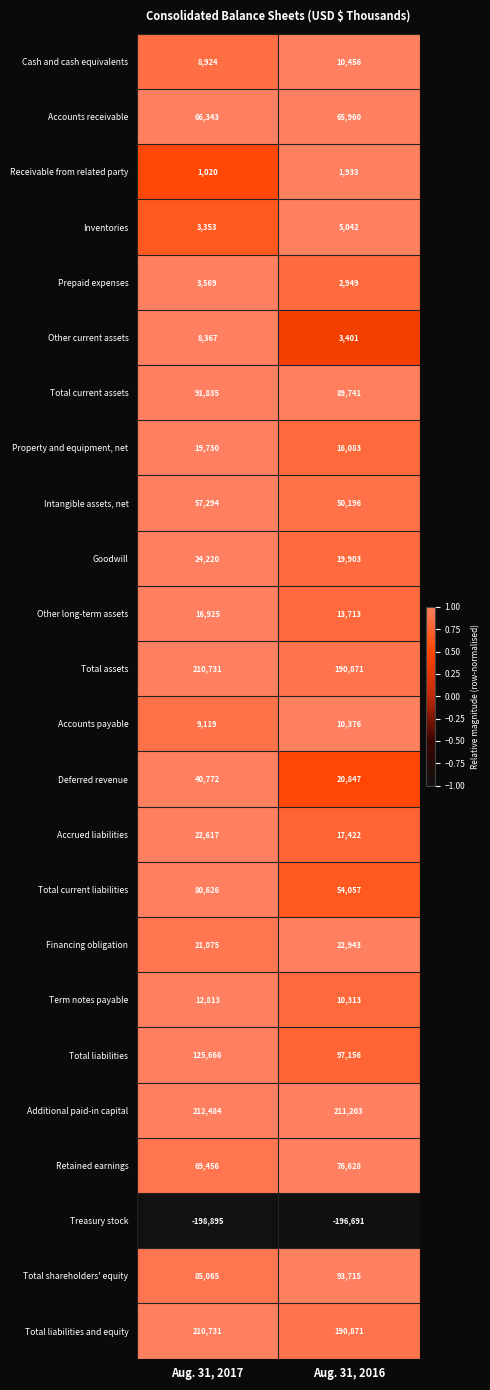

At how many categories does at least one series exceed 0?

2